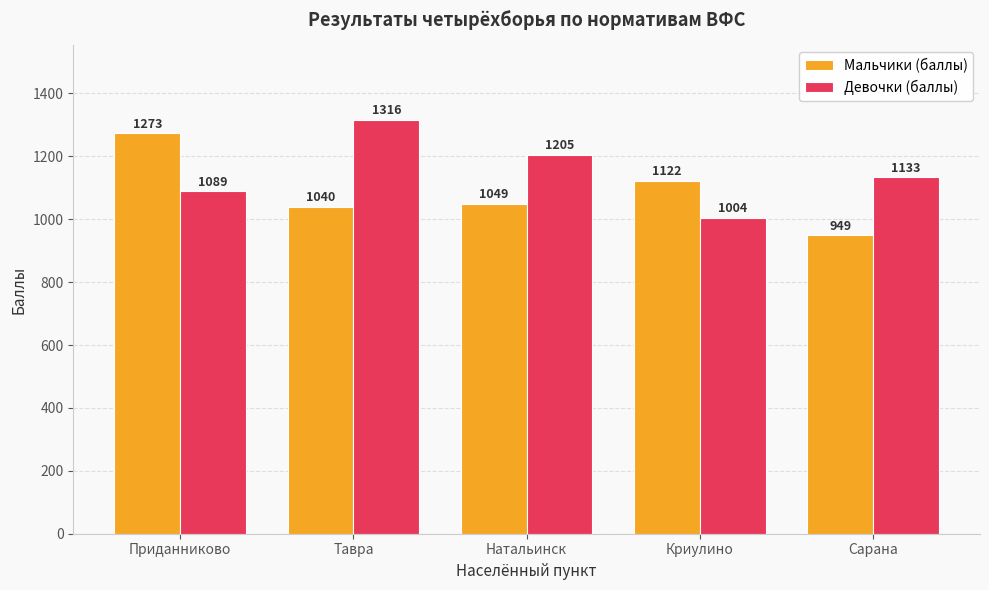

What is the average value of the Мальчики (баллы) series?

1087